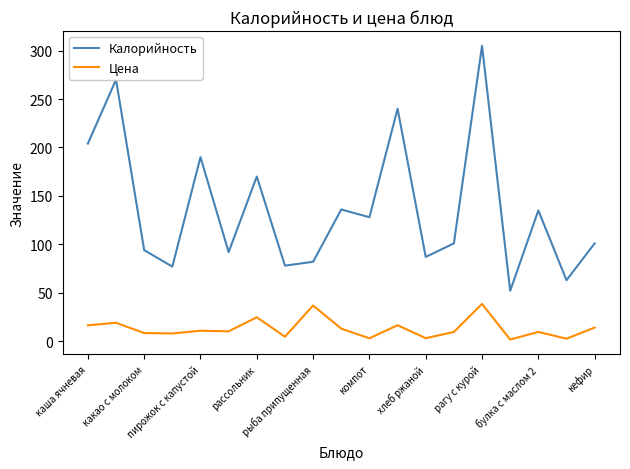

List the series in order of their overall mean, lowest first.

Цена, Калорийность